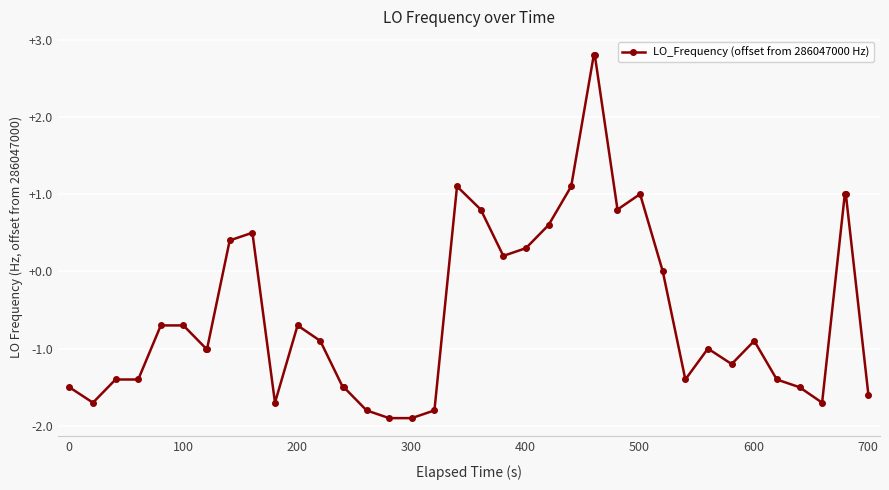

What is the value of the 35th point from the left?

-1.4